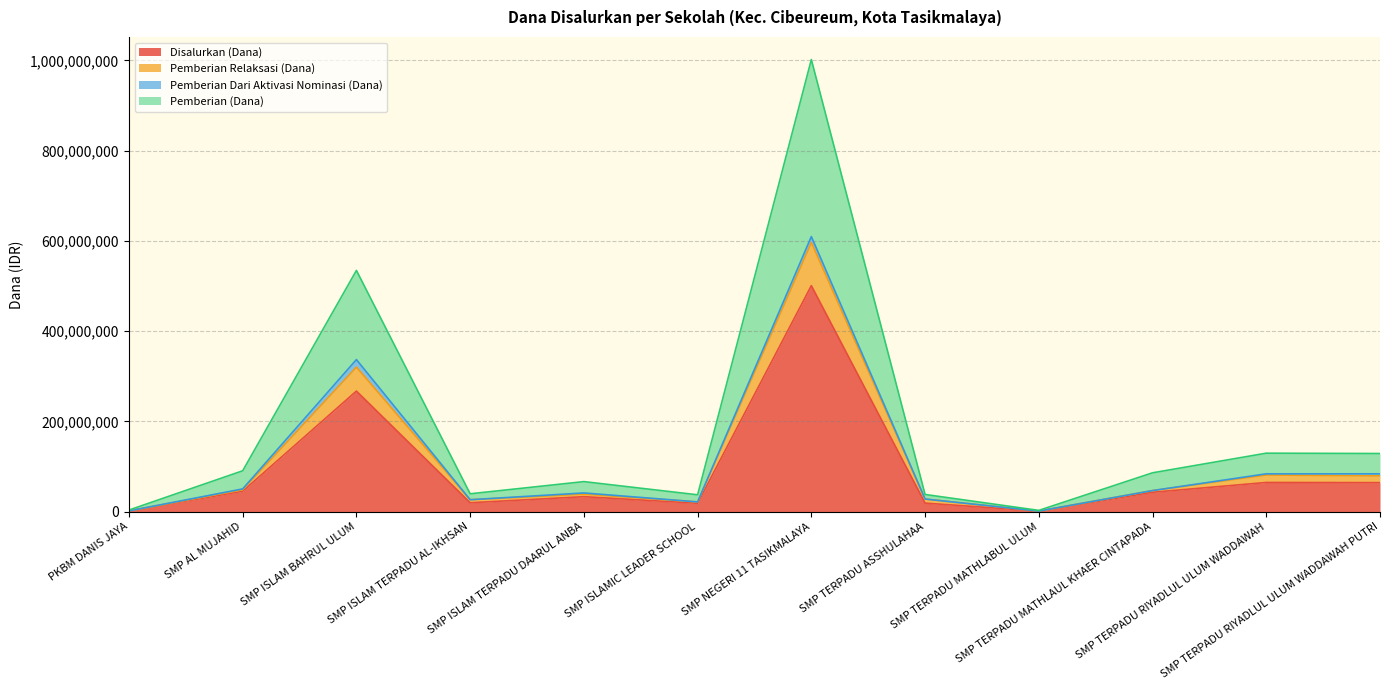

What are all the series names shown in the legend?

Disalurkan (Dana), Pemberian Relaksasi (Dana), Pemberian Dari Aktivasi Nominasi (Dana), Pemberian (Dana)